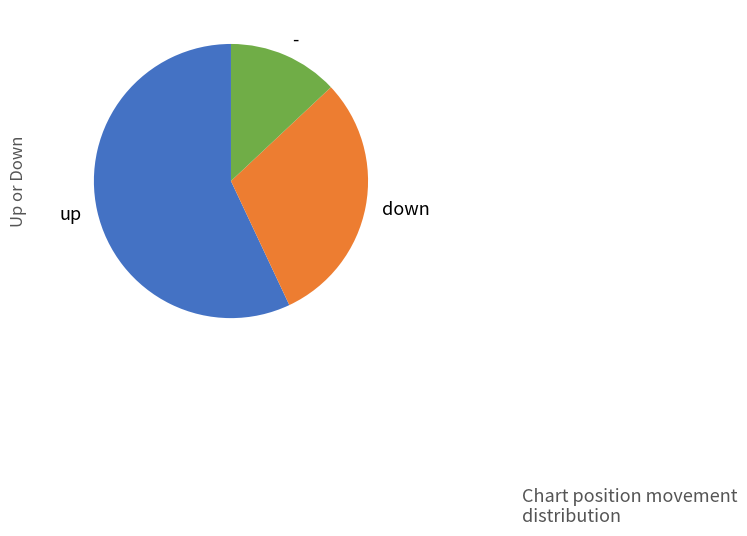

Between up and down, which is larger?

up